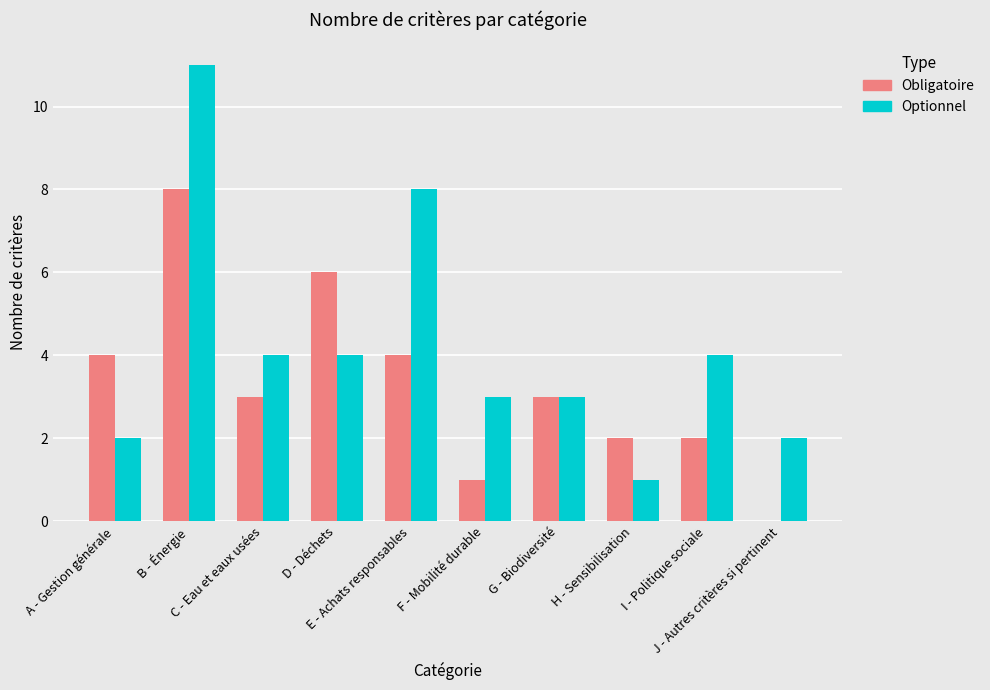

What is the greatest value displayed?

11